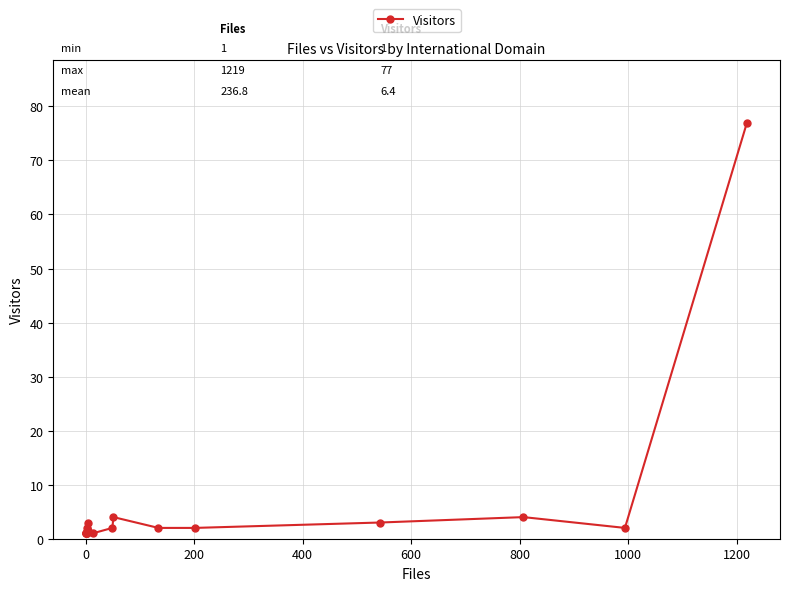

How many points are higher than both their immediate neighbors (excluding endpoints)?

4